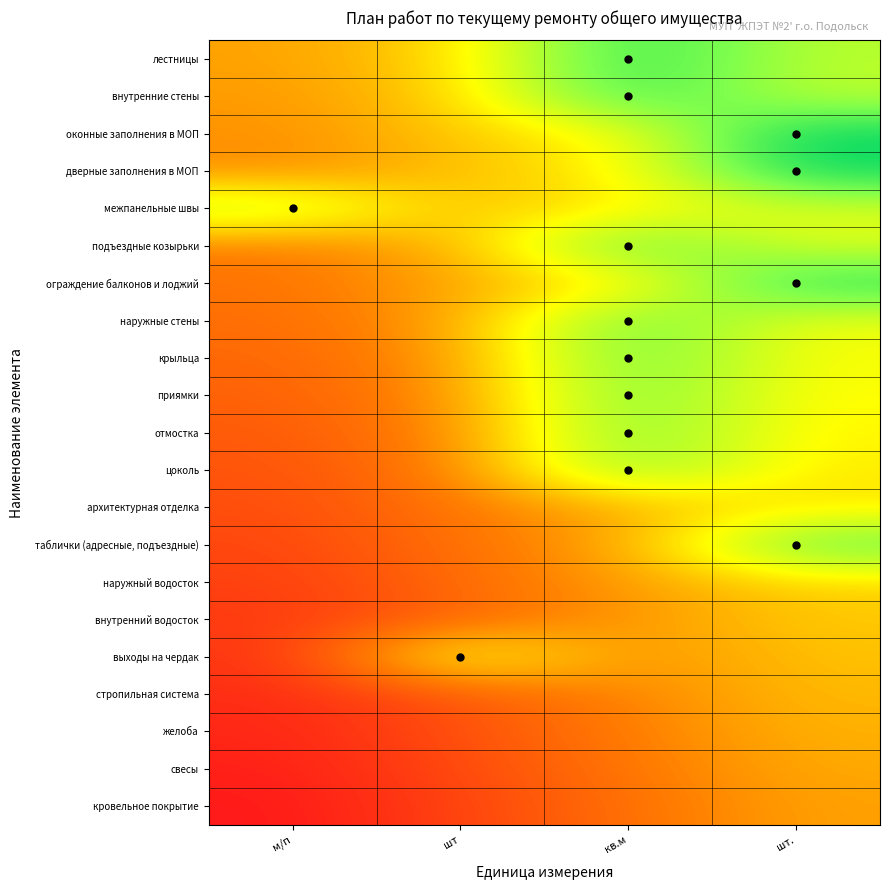

Which series has the largest range (max minus min)?

таблички (адресные, подъездные)